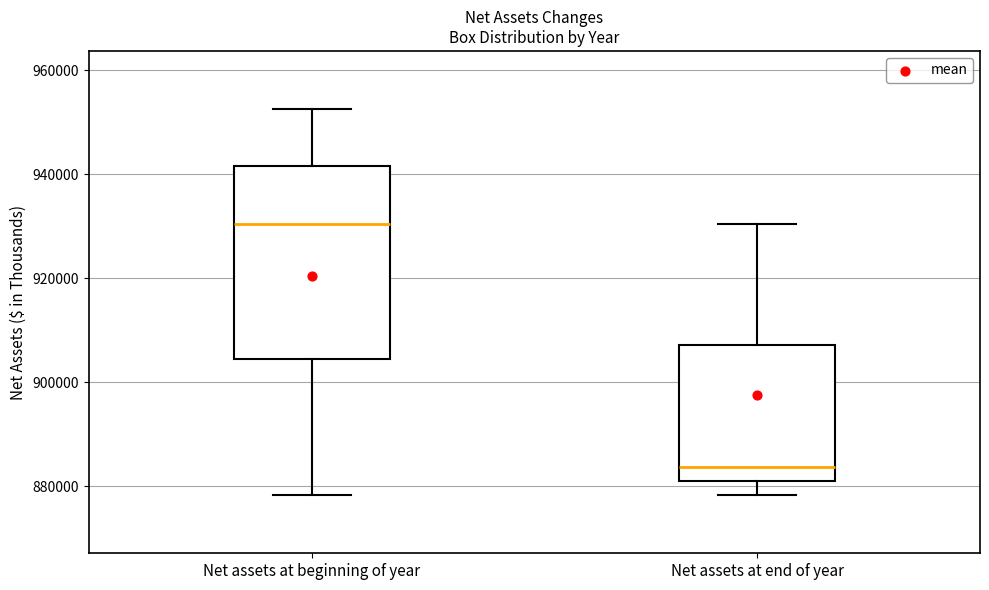

Which box has the highest median line?

Net assets at beginning of year